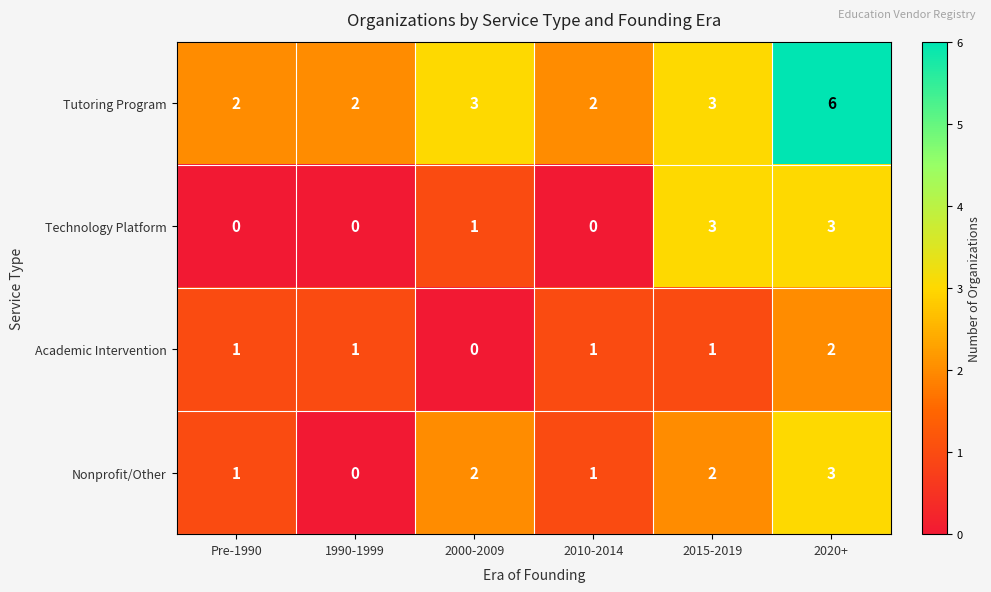

What is the maximum value for Technology Platform?

3